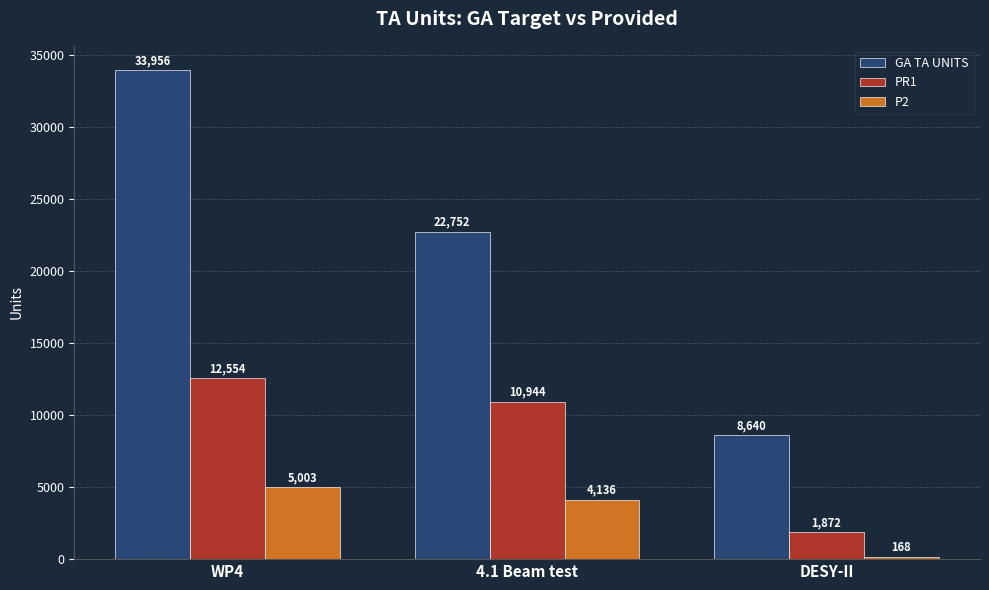

How many categories are shown in the chart?

3